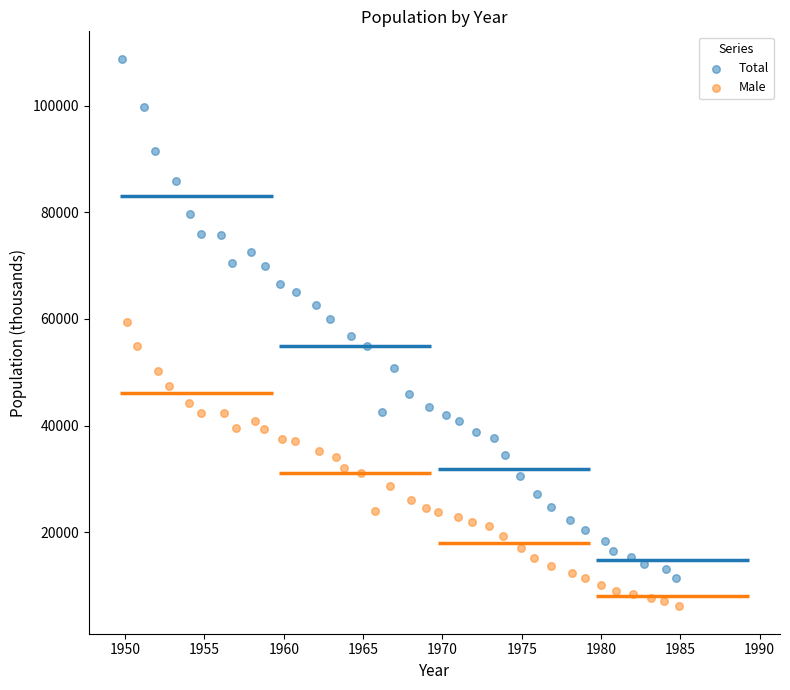

Which series has the widest spread of Y values?

Total